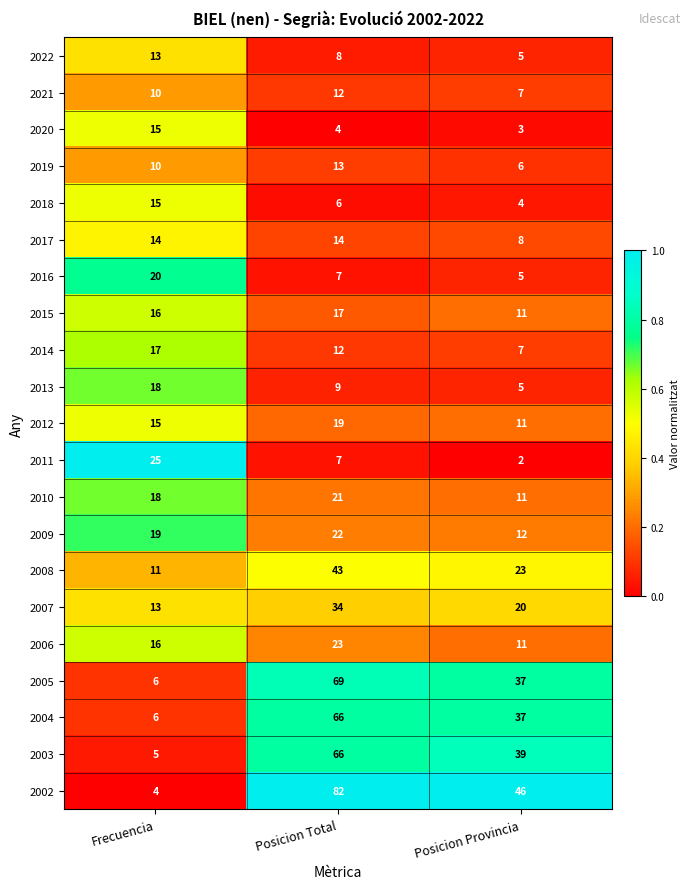

At which category is the sum across all series the highest?

Posicion Total